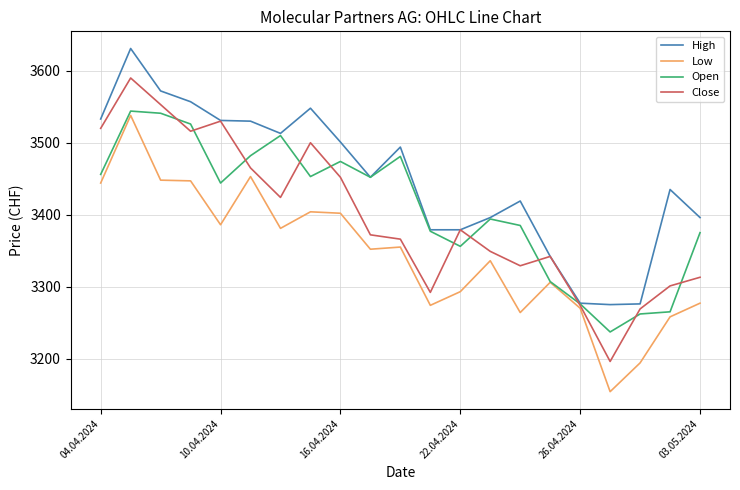

Which series has the widest spread of values?

Close